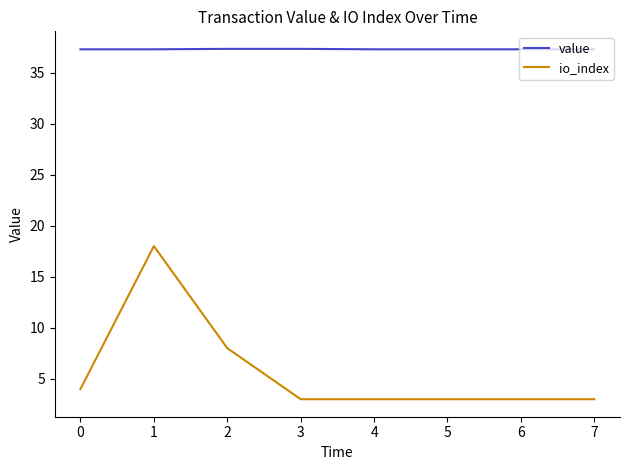

Between 2 and 7, which series saw the biggest shift?

io_index